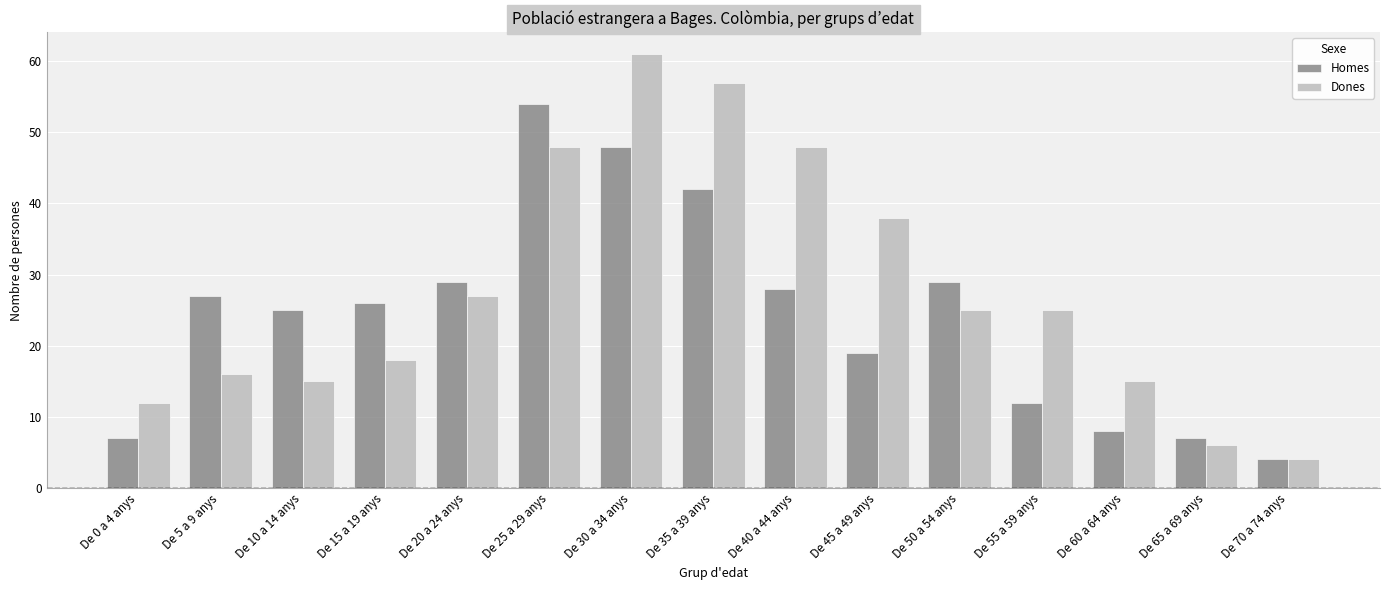

Is it true that Dones equals 12 at De 0 a 4 anys?

True